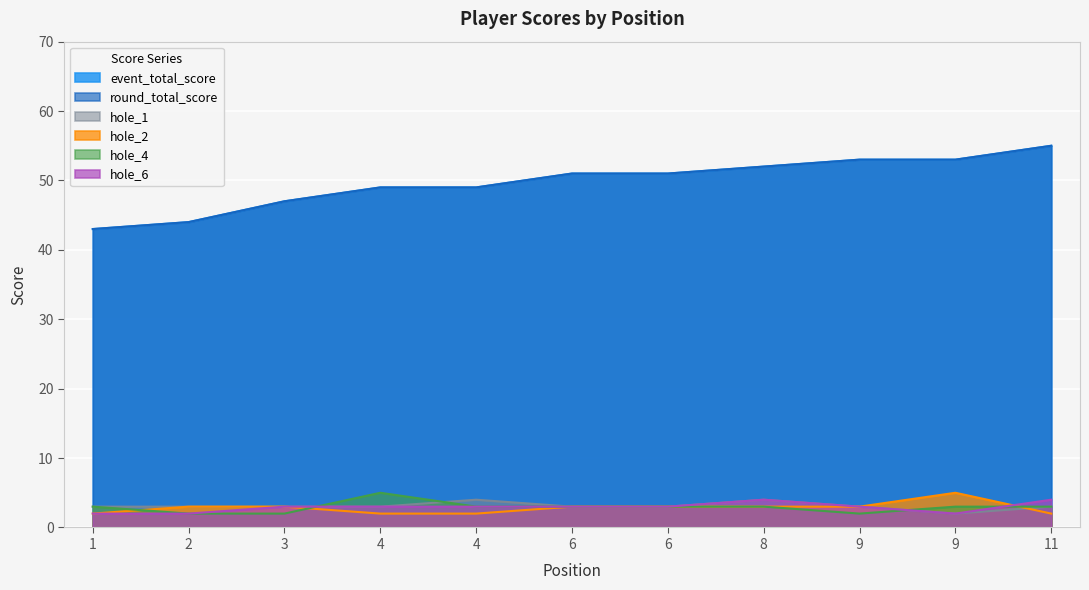

True or false: hole_2 and hole_1 cross at least once.

True